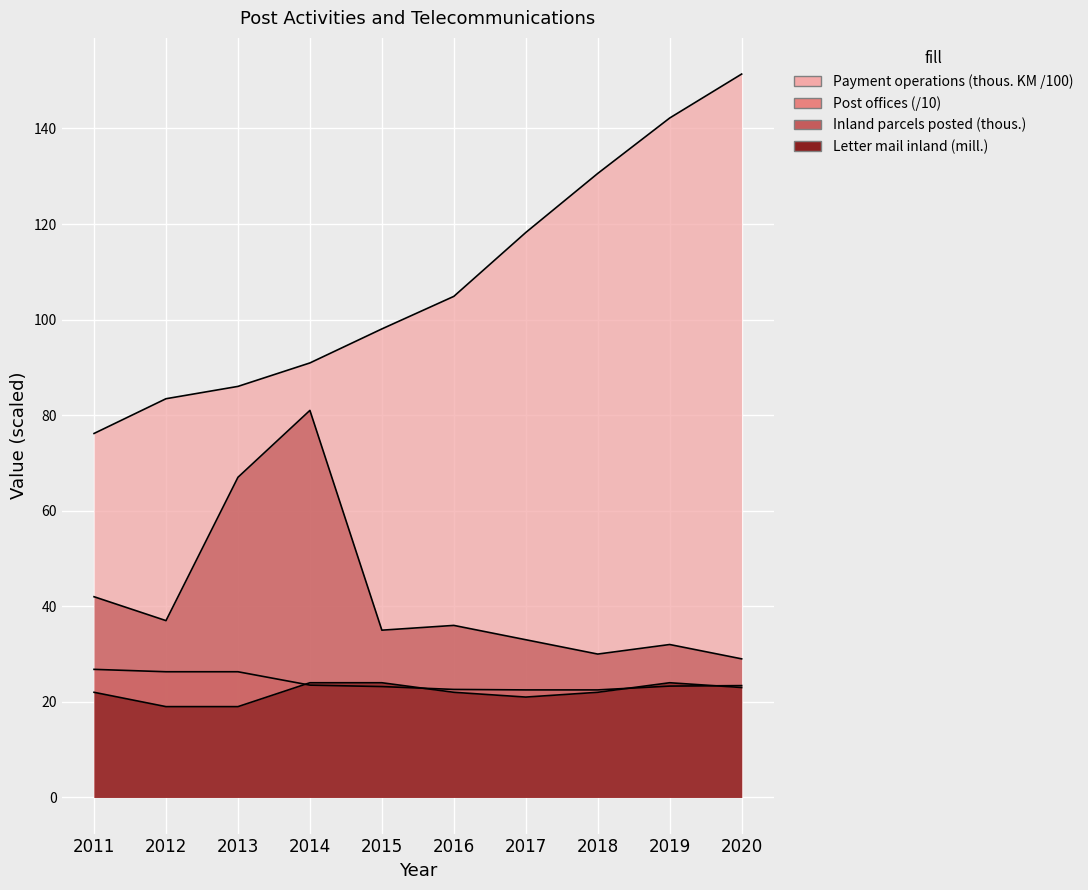

At which category is the sum across all series the highest?

2020